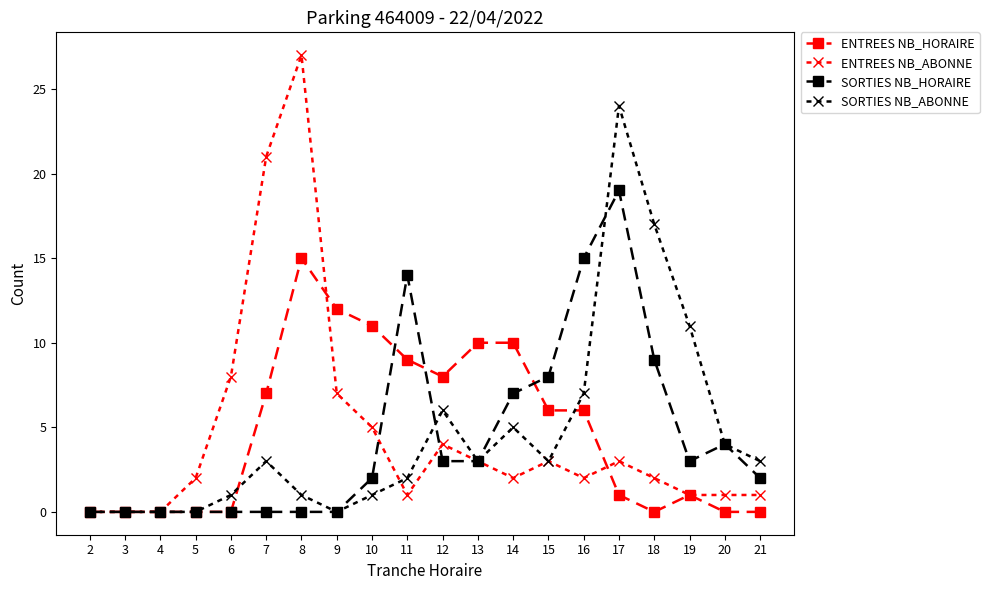

Is the value of ENTREES NB_HORAIRE at 13 greater than the value of SORTIES NB_HORAIRE at 11?

No